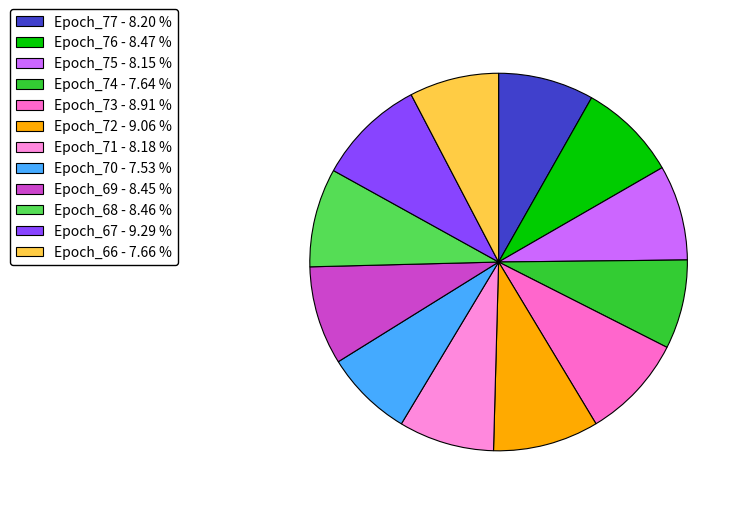

How many slices are in this pie chart?

12